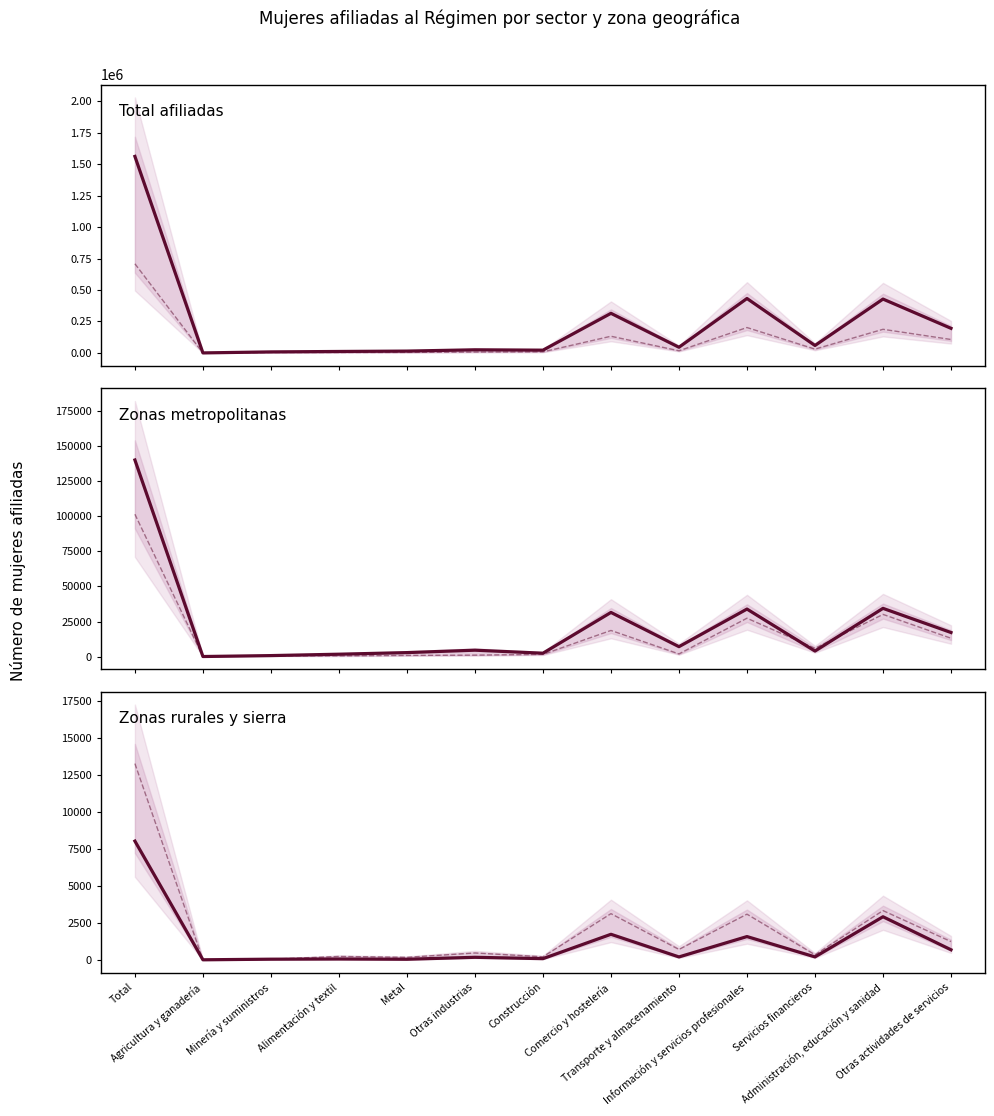

What is the label of the 10th point from the left?

Información y servicios profesionales